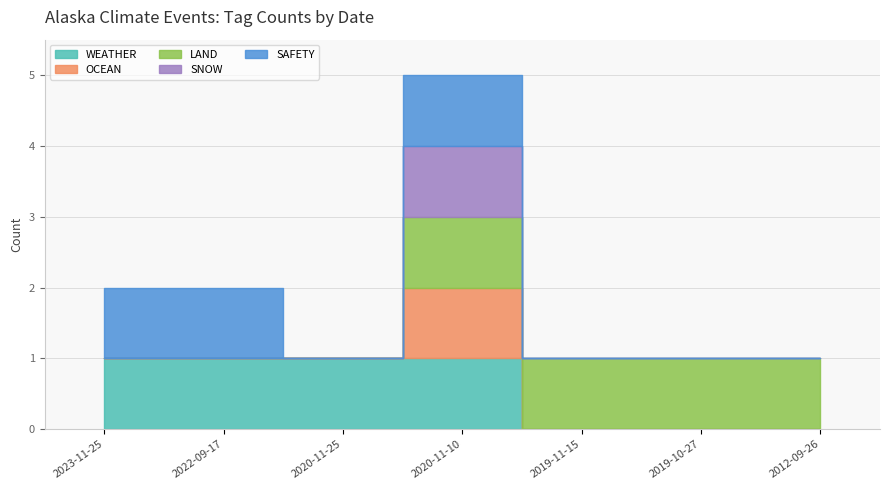

Count the SAFETY values in the range 0 to 1.

7